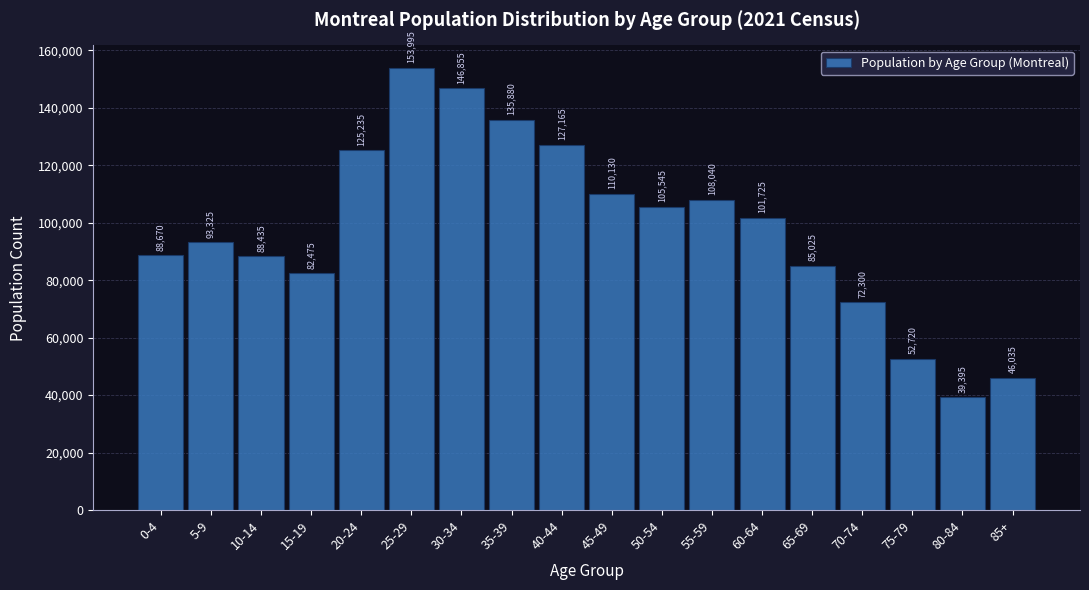

Reading left to right, what are all the values shown in this chart?

0-4=88670	5-9=93325	10-14=88435	15-19=82475	20-24=125235	25-29=153995	30-34=146855	35-39=135880	40-44=127165	45-49=110130	50-54=105545	55-59=108040	60-64=101725	65-69=85025	70-74=72300	75-79=52720	80-84=39395	85+=46035